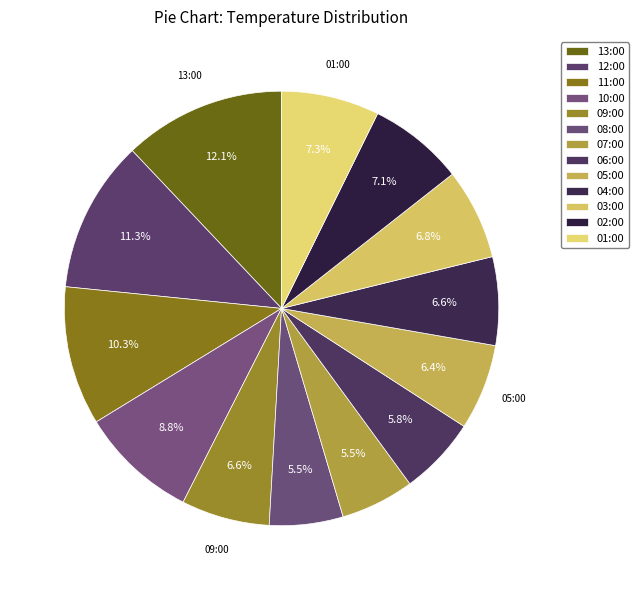

What is the smallest slice in the pie chart?

08:00